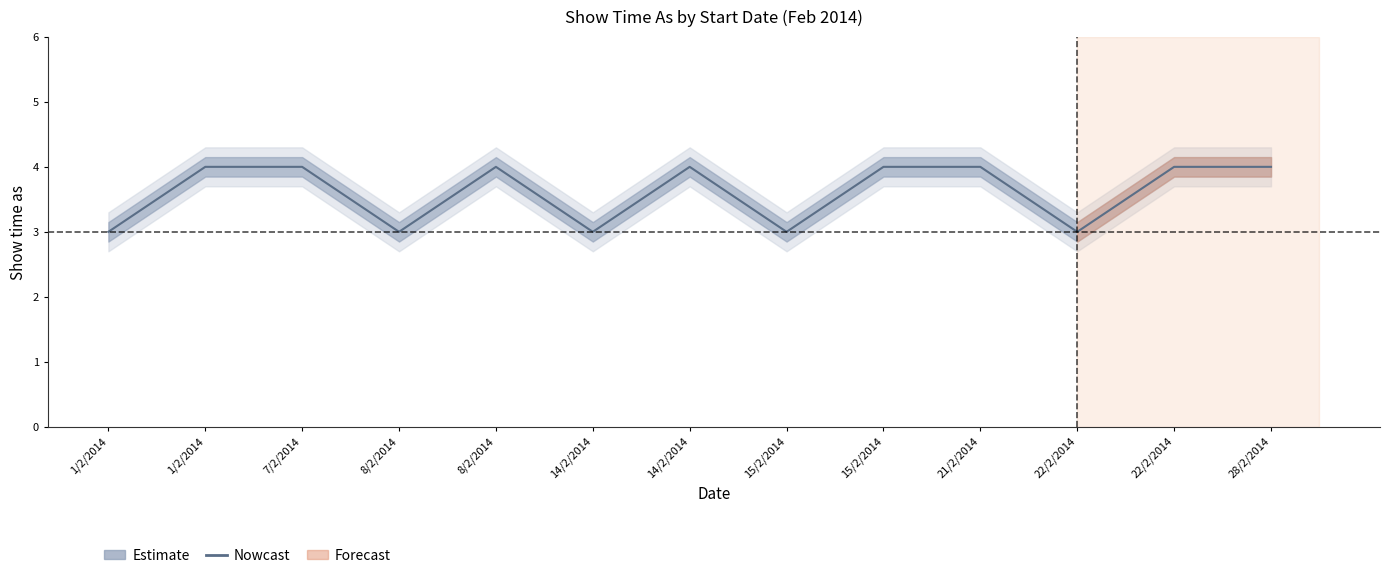

Reading left to right, transcribe all the data shown in this chart.

3	4	4	3	4	3	4	3	4	4	3	4	4